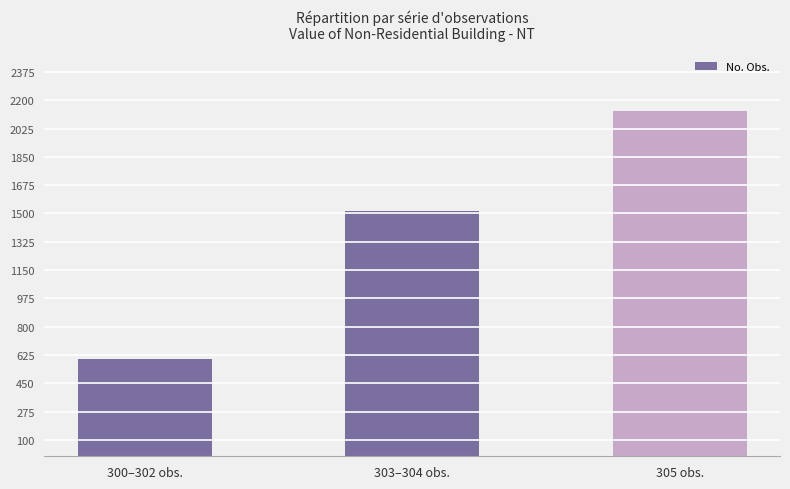

The value at 303–304 obs. is 1517. True or false?

True